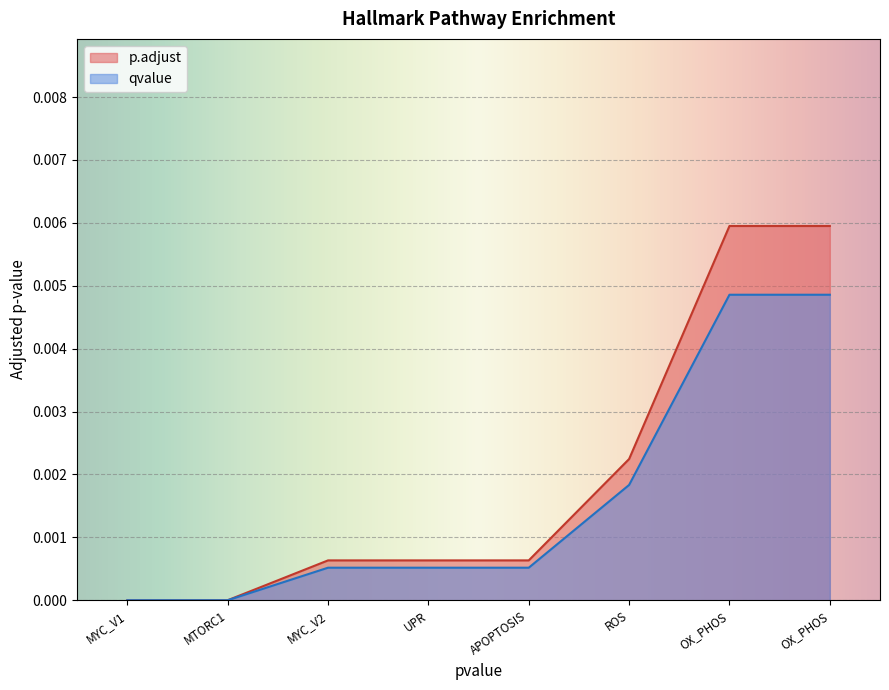

True or false: p.adjust and qvalue intersect in this chart.

False